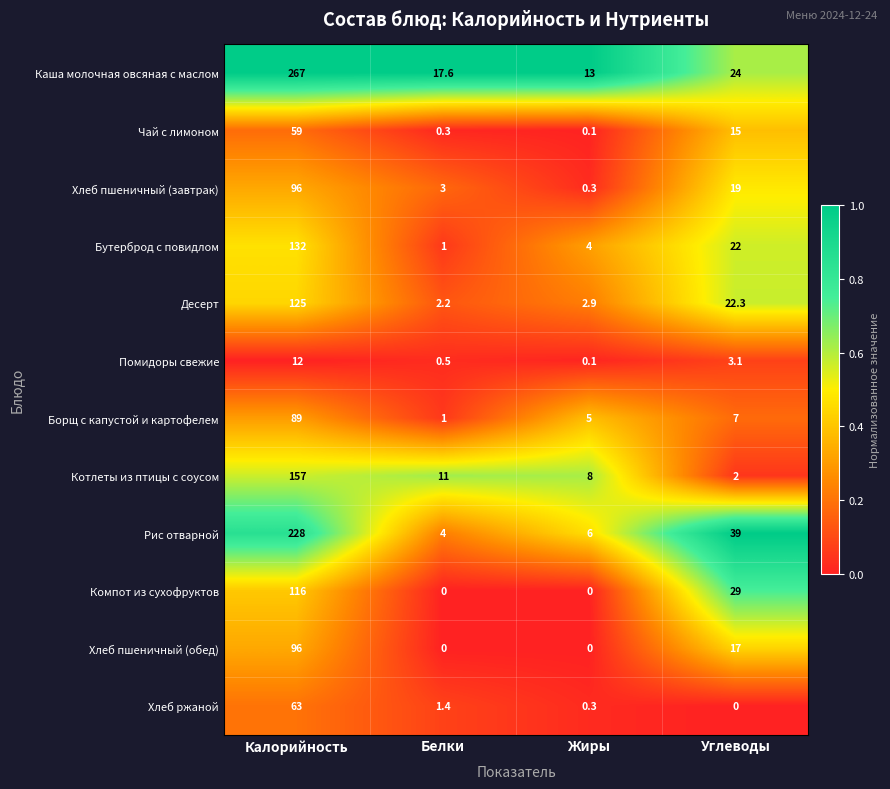

What is the sum of all Хлеб пшеничный (завтрак) values?

118.3